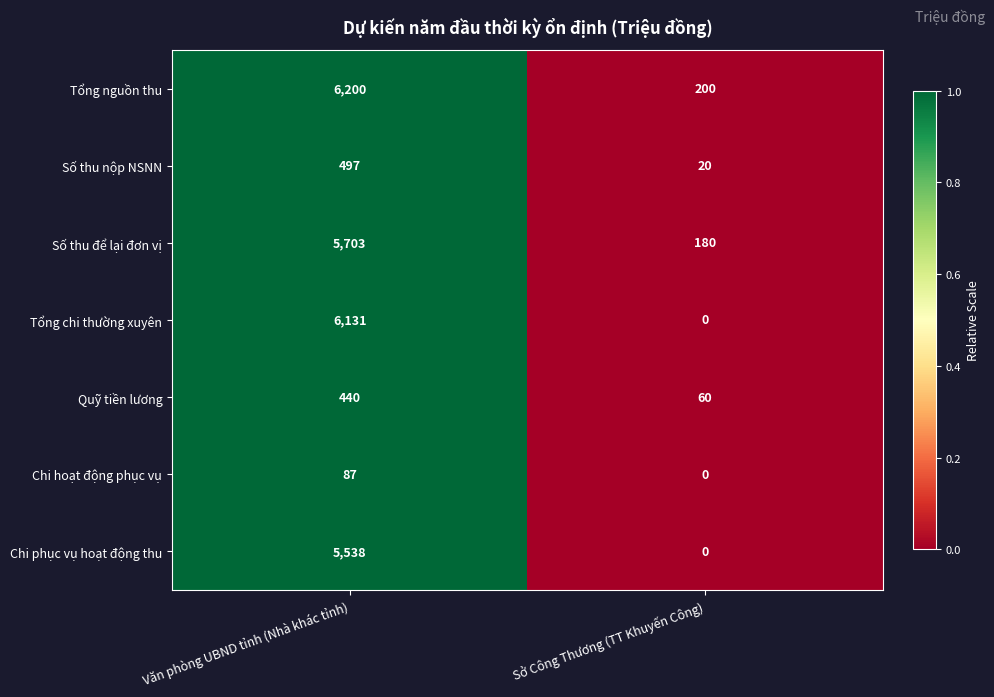

Between Văn phòng UBND tỉnh (Nhà khác tỉnh) and Sở Công Thương (TT Khuyến Công), which series saw the biggest shift?

Tổng chi thường xuyên